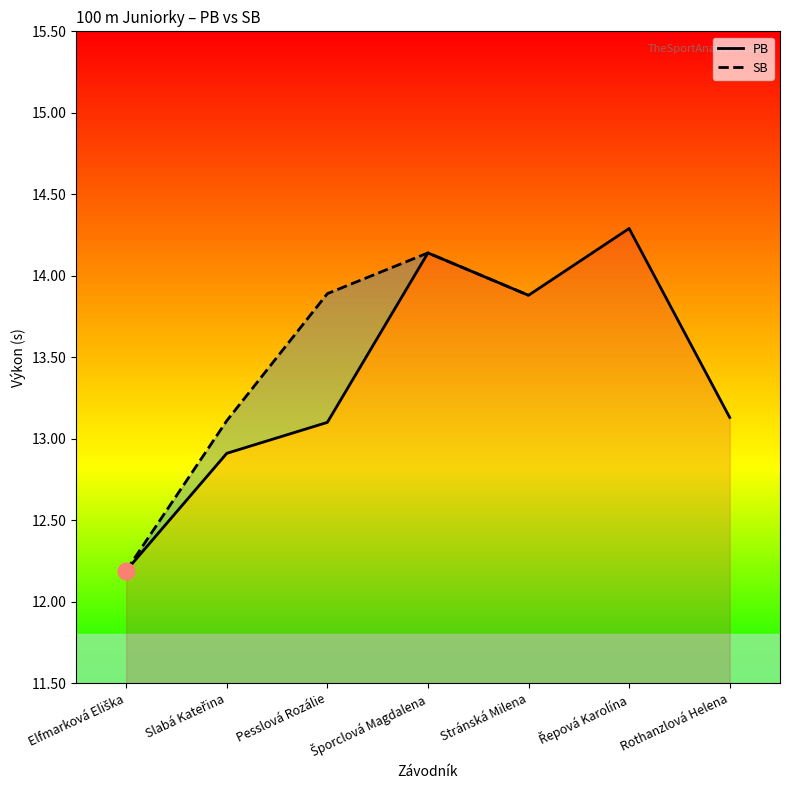

How many data points in SB are above 13?

4